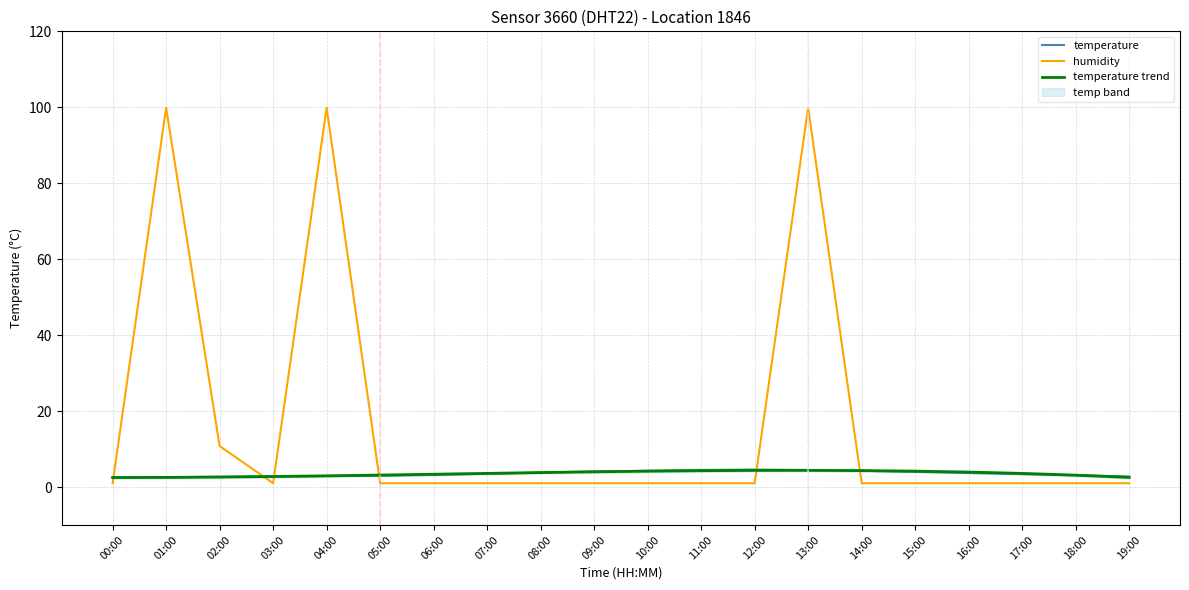

Rank the series by their maximum value, from lowest to highest.

temperature trend, temperature, humidity